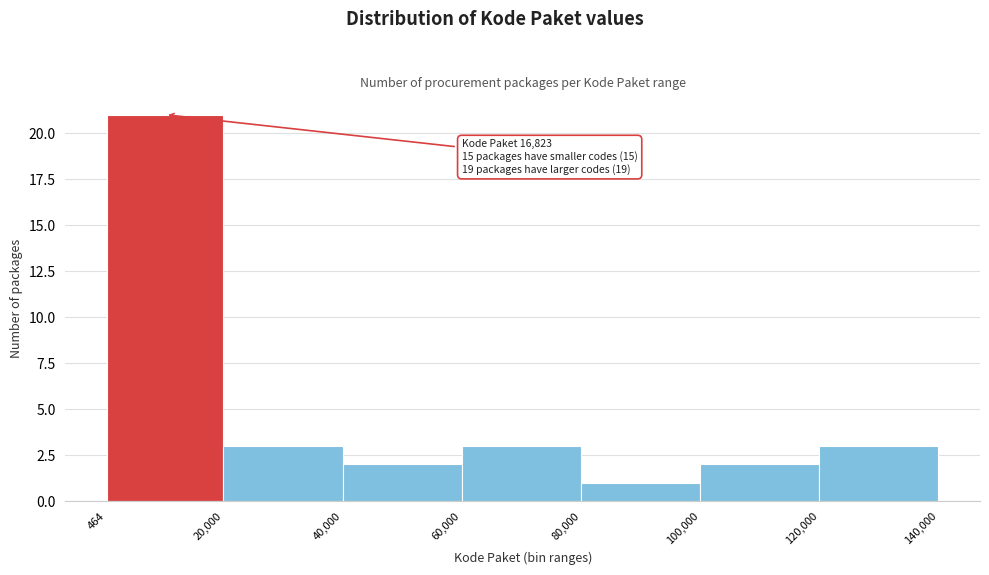

Which range on the x-axis has the tallest bar?

464 to 20,000